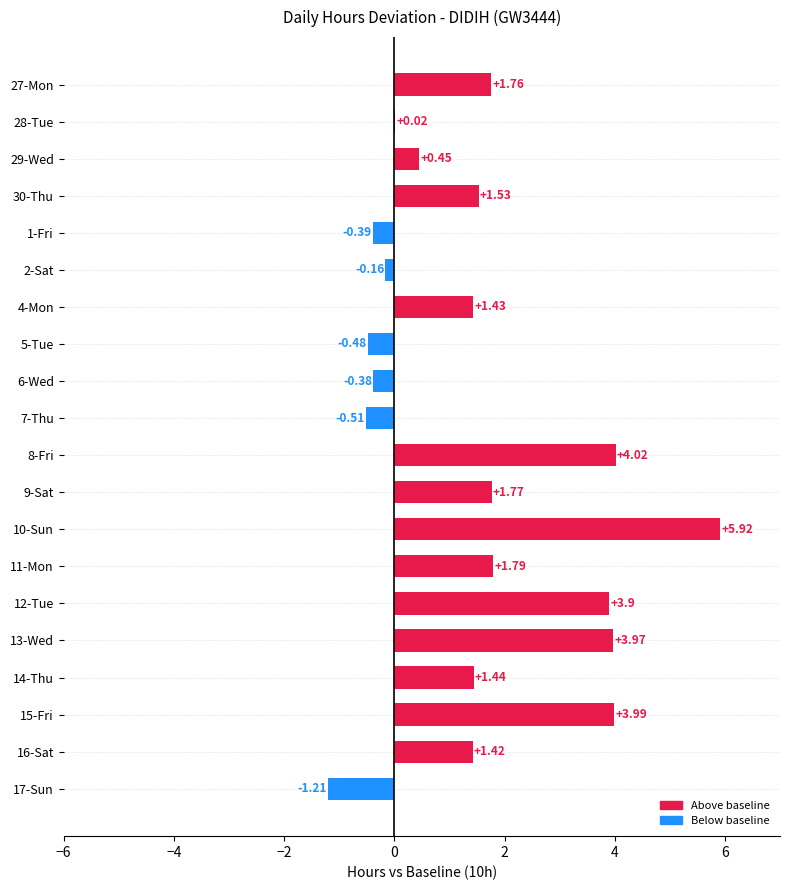

What is the maximum value shown in the chart?

5.9